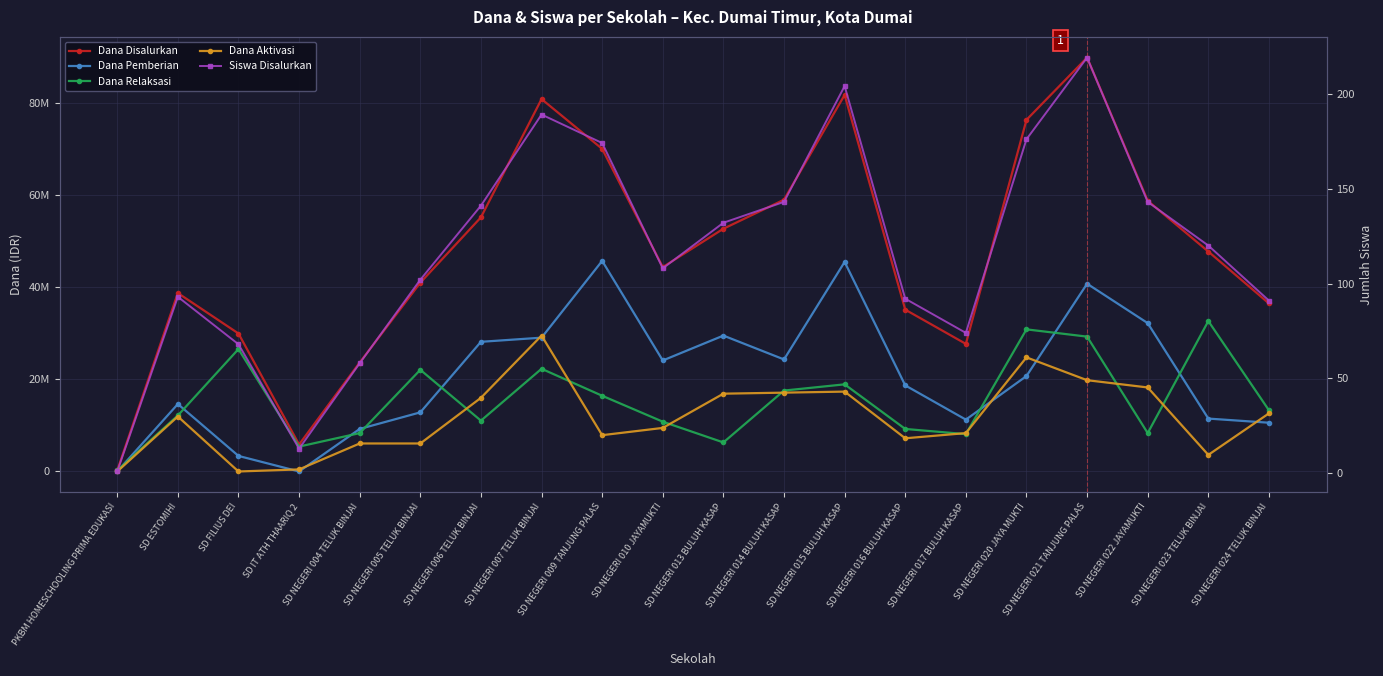

At which category is the sum across all series the highest?

SD NEGERI 021 TANJUNG PALAS